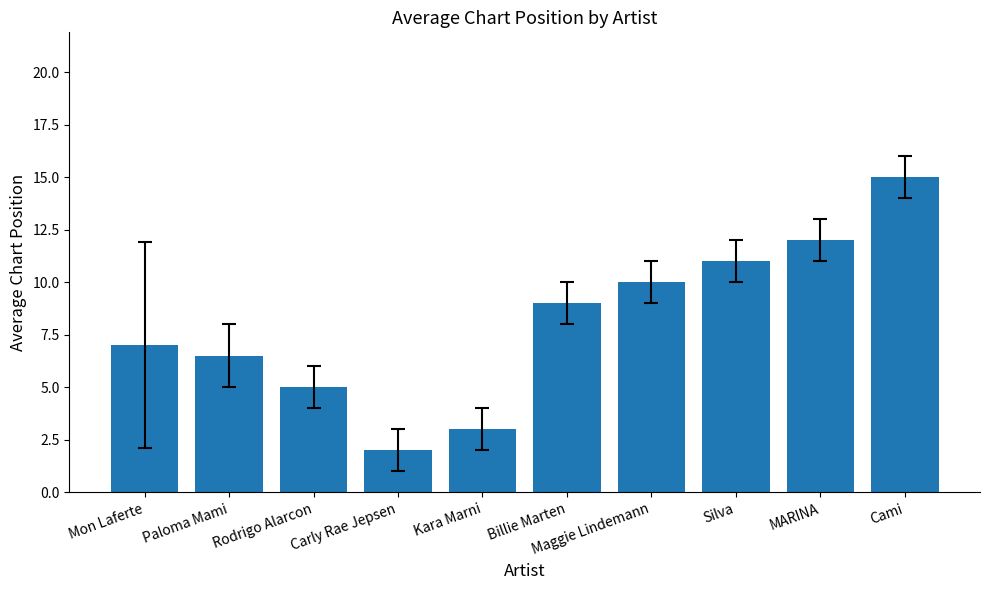

What is the difference between the maximum and second lowest values?

12.0